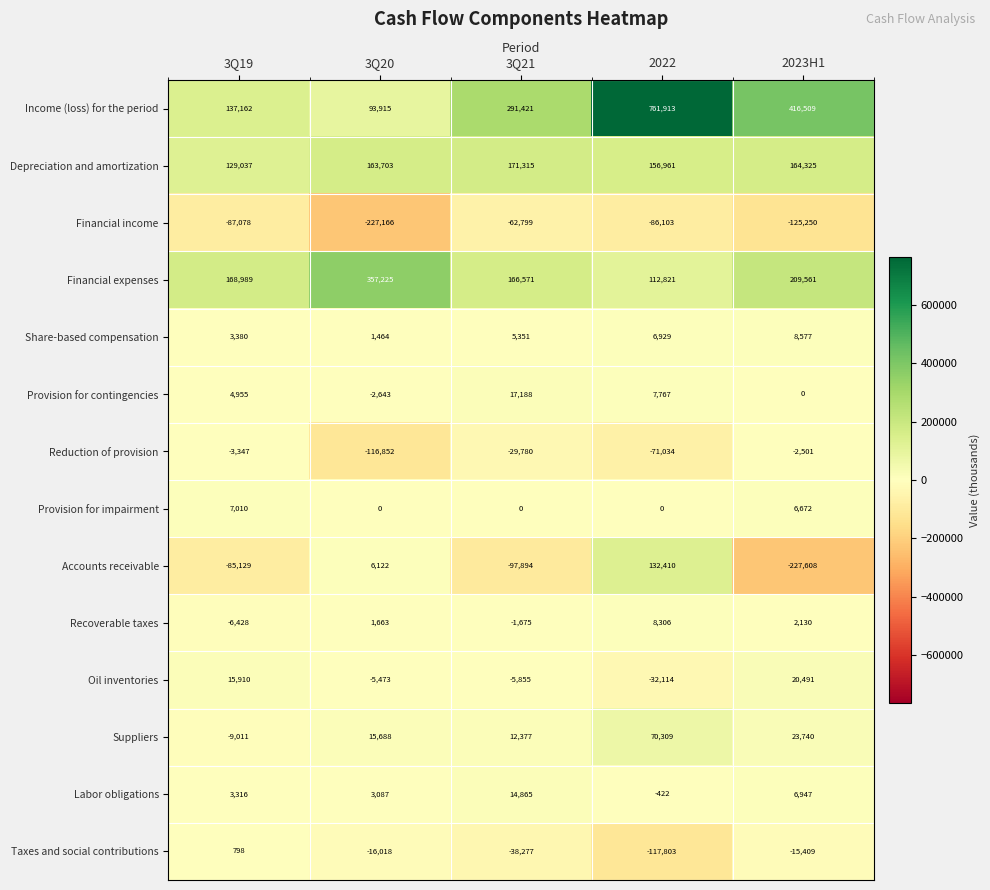

Between 3Q20 and 2022, which series saw the biggest shift?

row_0